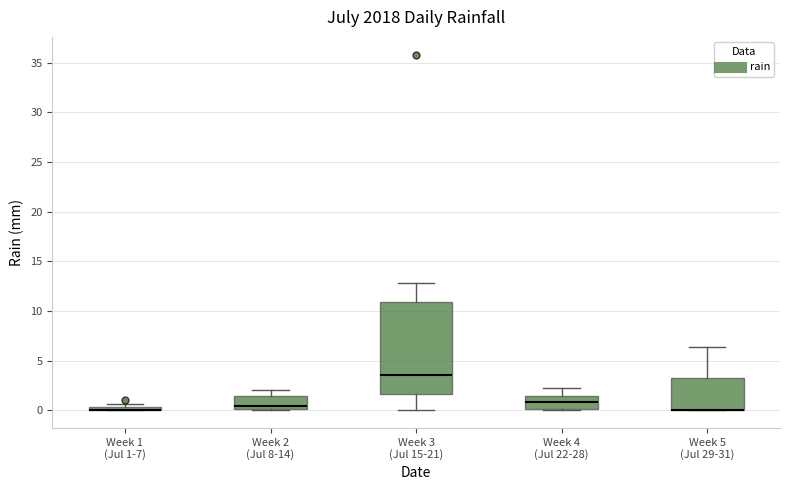

Where is the lower edge of the box for Week 1 (Jul 1-7) on the y-axis? The values are not printed on the chart, so give them approximately, as read against the axis.

0.0